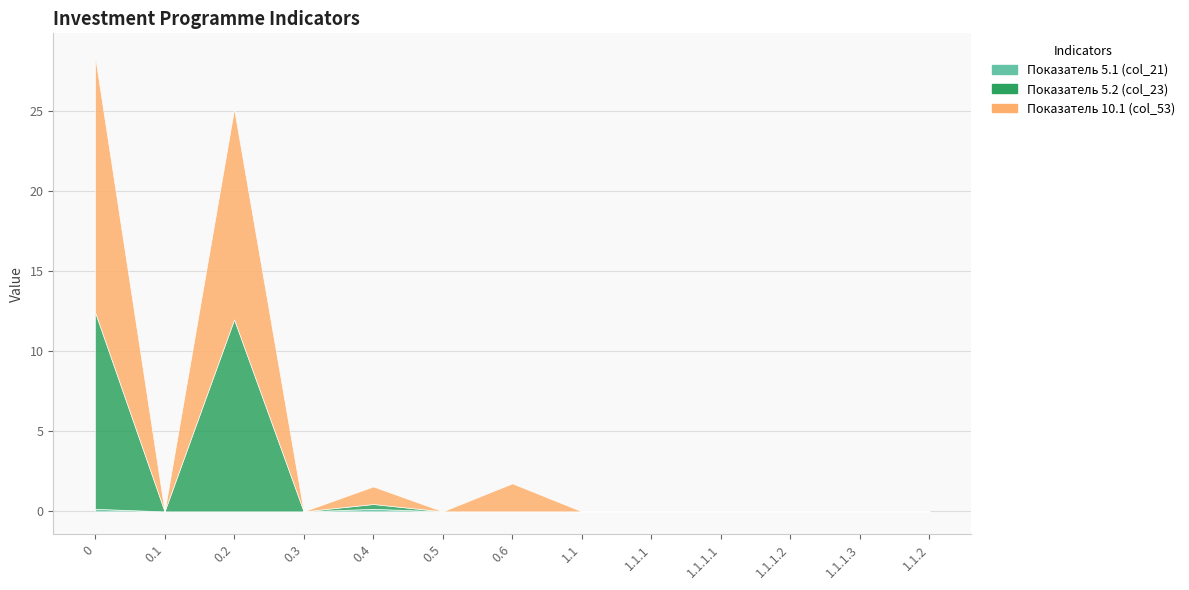

What is the label of the 2nd point from the left?

0.1